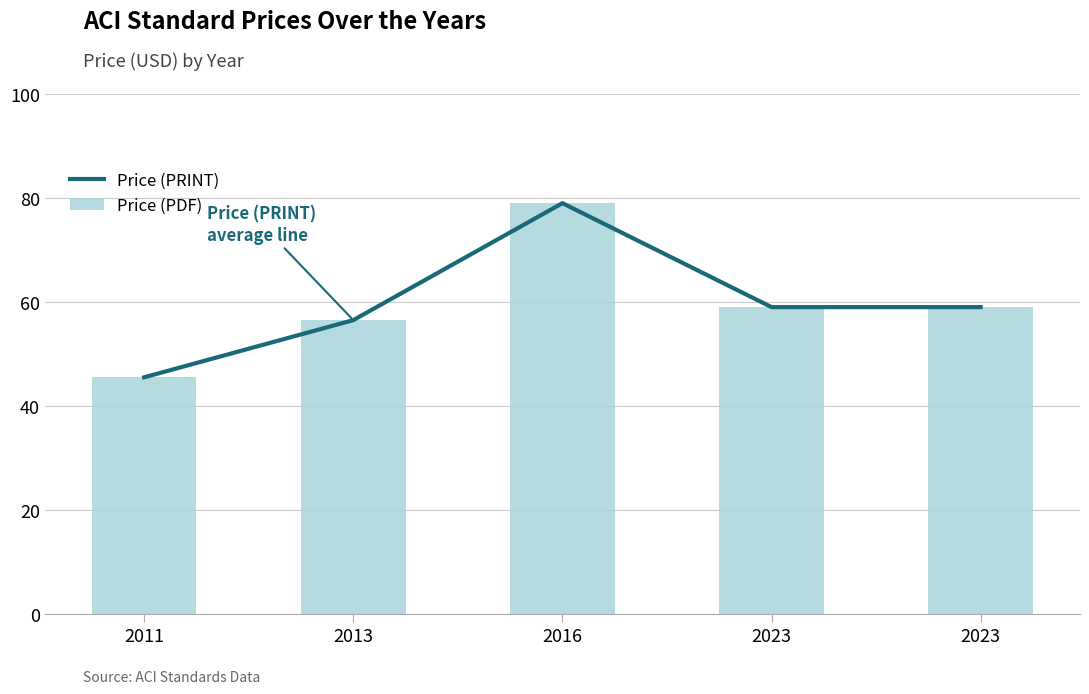

What is the lowest value of the Price (PRINT) series?

45.5